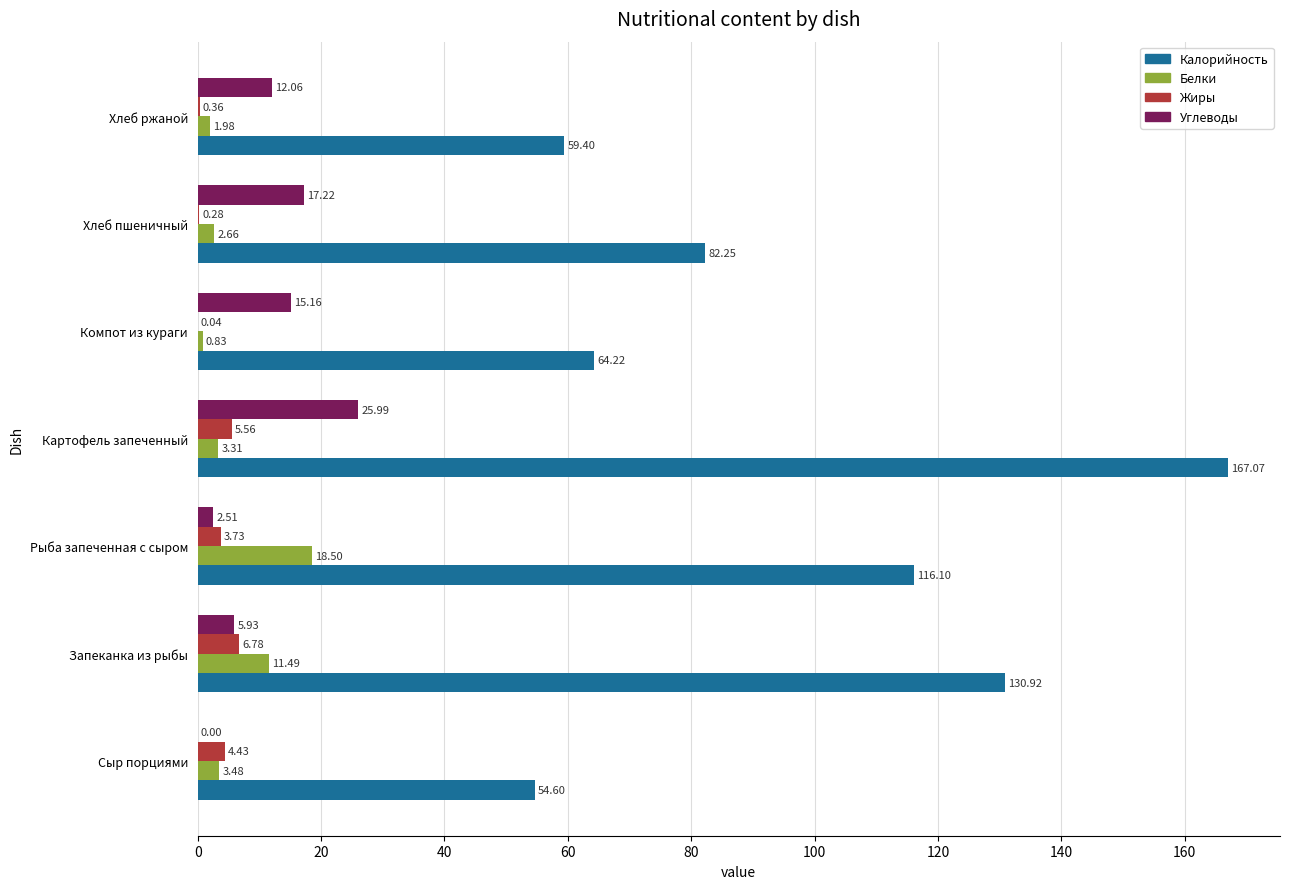

What are all the series names shown in the legend?

Калорийность, Белки, Жиры, Углеводы